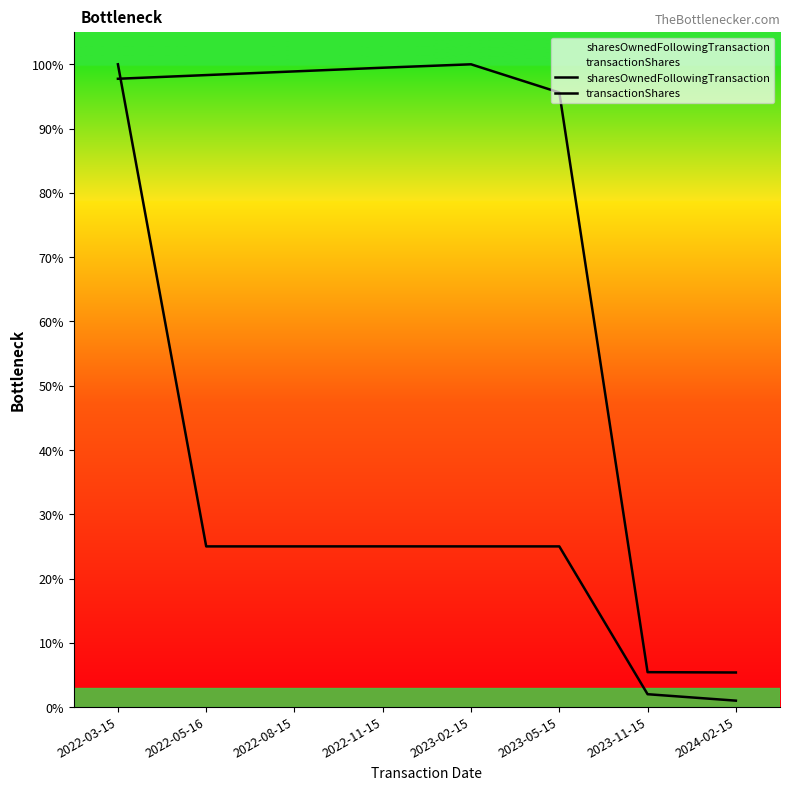

Which series changed the most between 2022-03-15 and 2023-02-15?

transactionShares